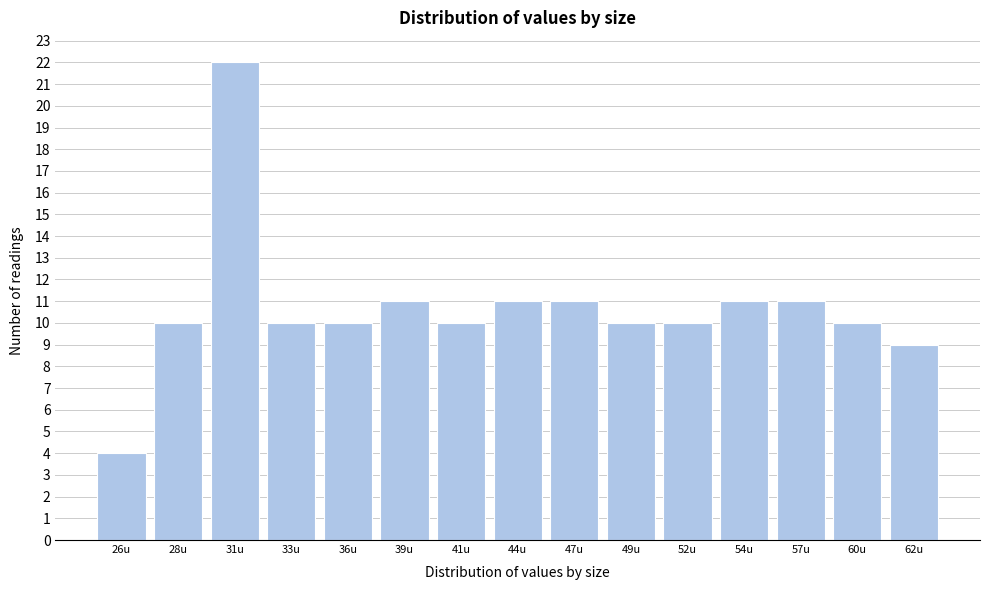

Reading right to left, what are all the values shown in this chart?

9	10	11	11	10	10	11	11	10	11	10	10	22	10	4